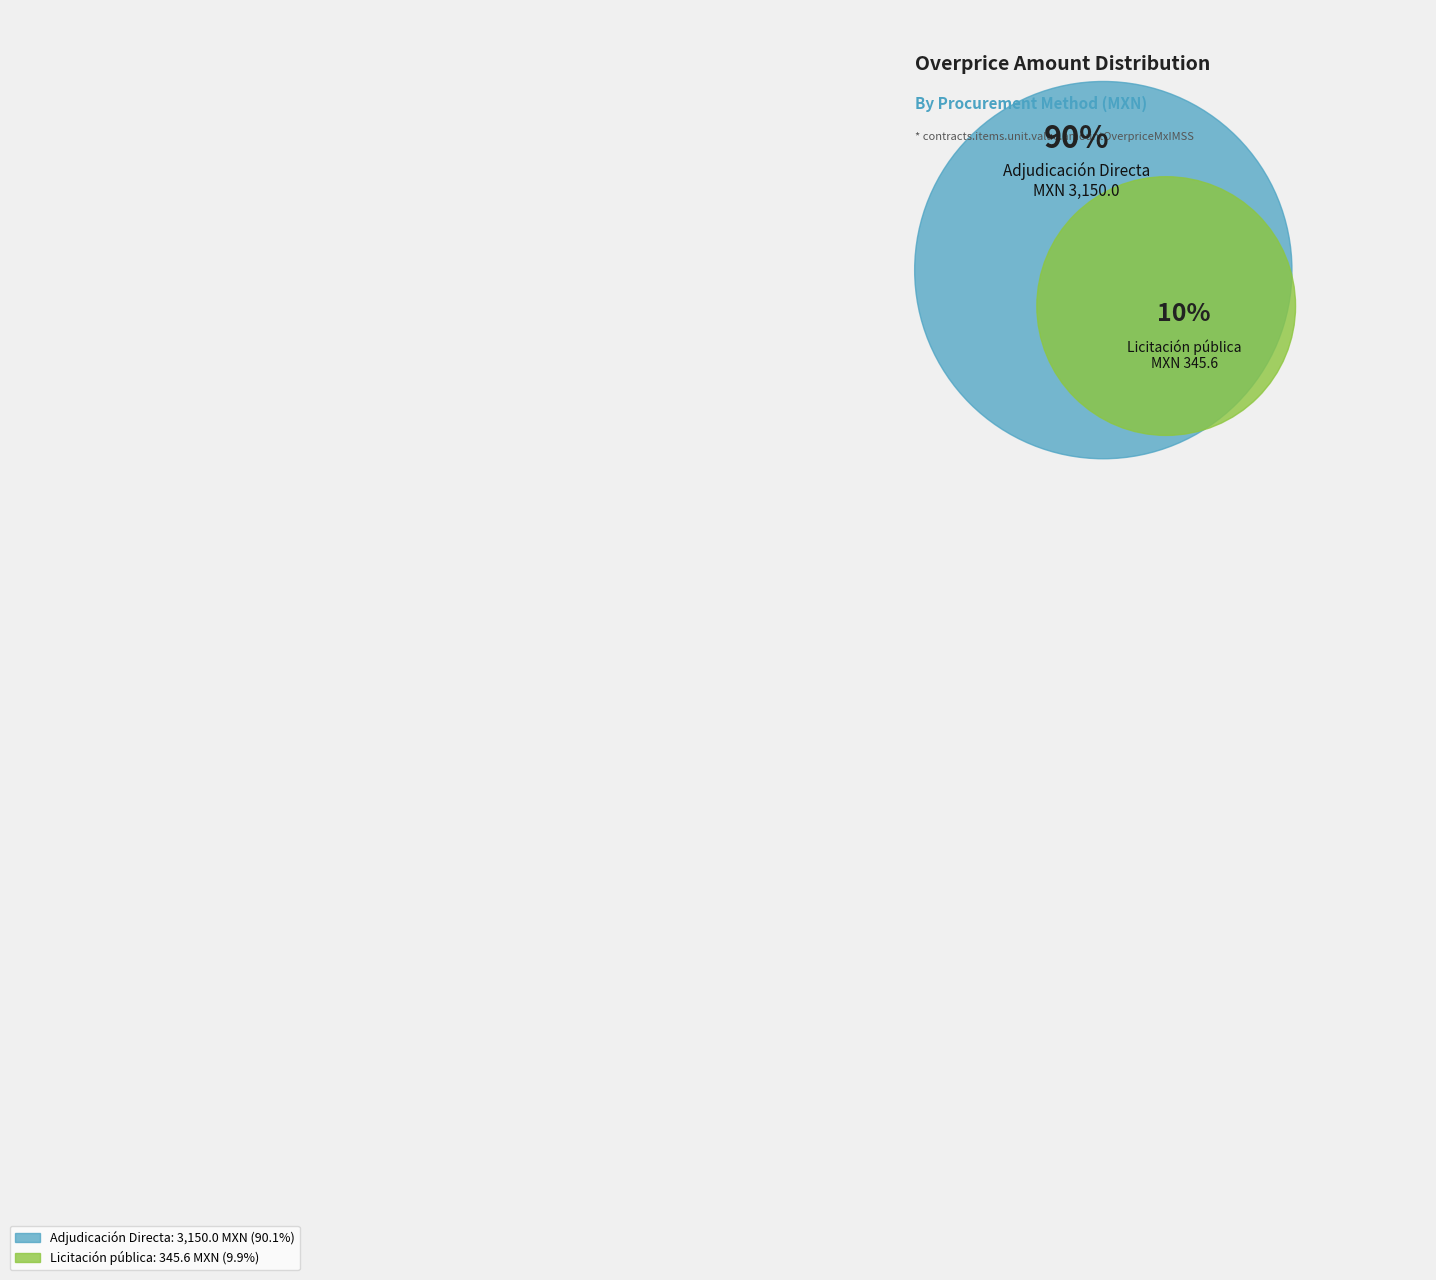

What percentage is the Adjudicación Directa slice, to the nearest percent?

90%